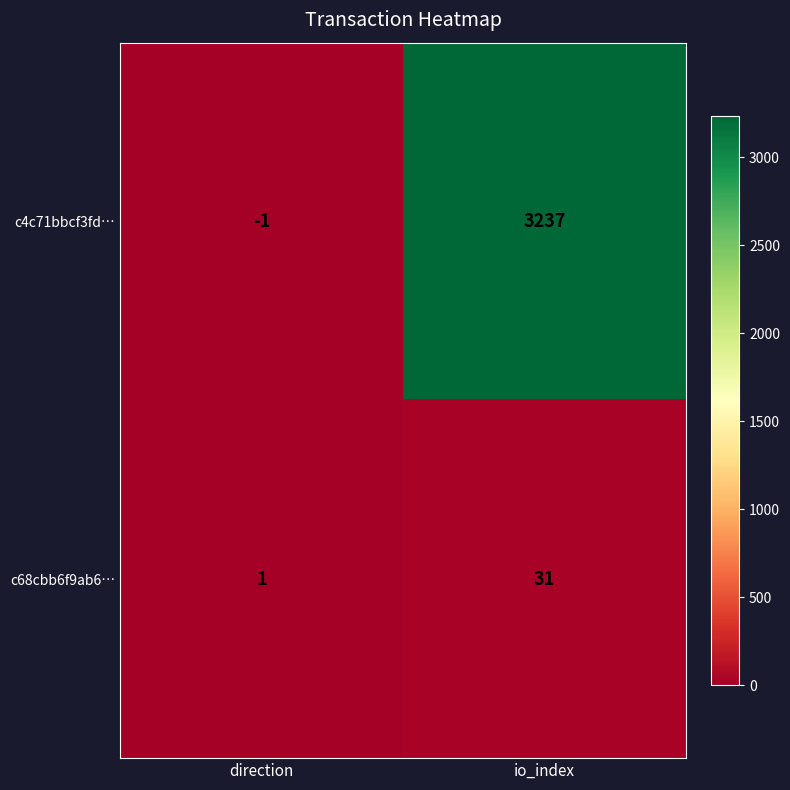

What is the difference between the maximum and minimum values in the c4c71bbcf3fd… series?

3238